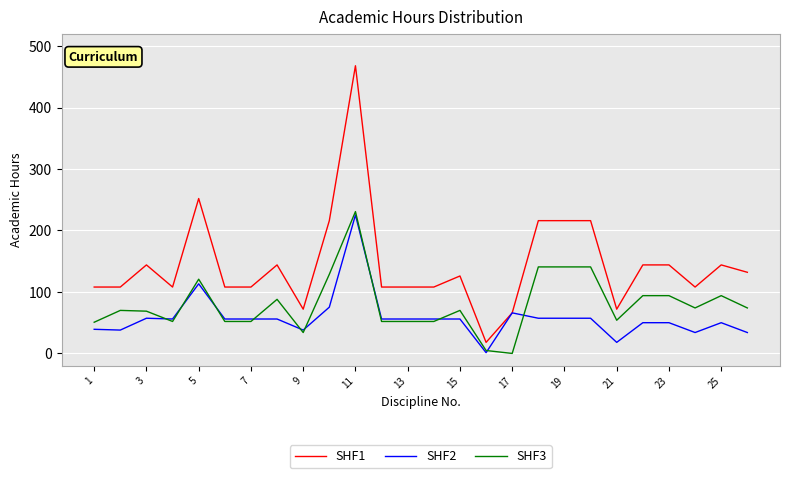

Which series has the widest spread of values?

SHF1